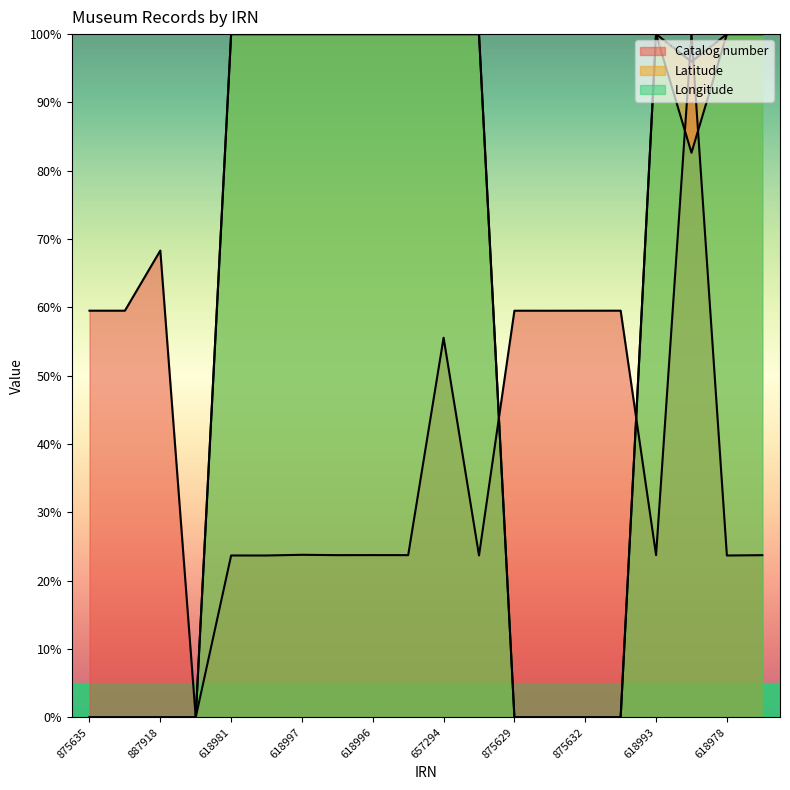

Does the chart display data point markers on the line(s)?

No